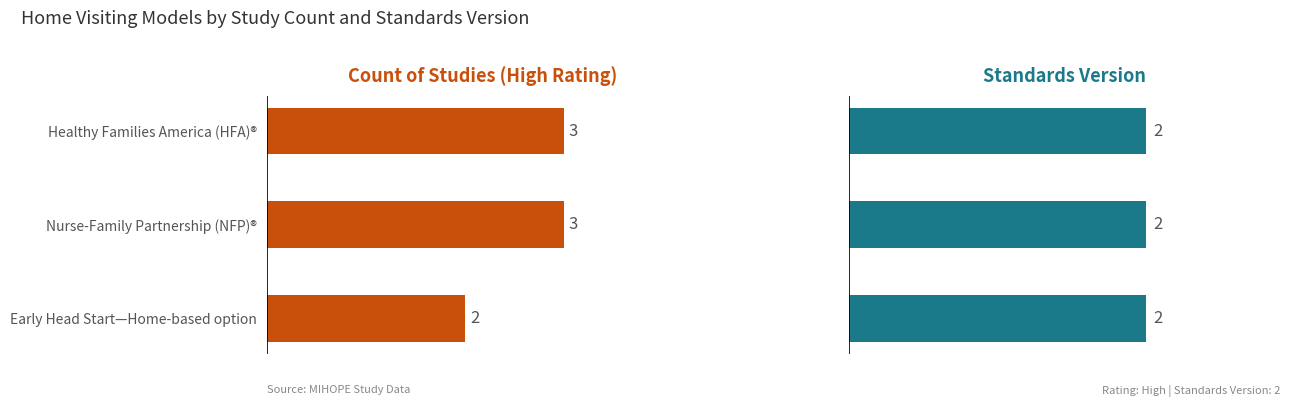

Is it true that Standards Version equals 0.3 at 0.5?

False